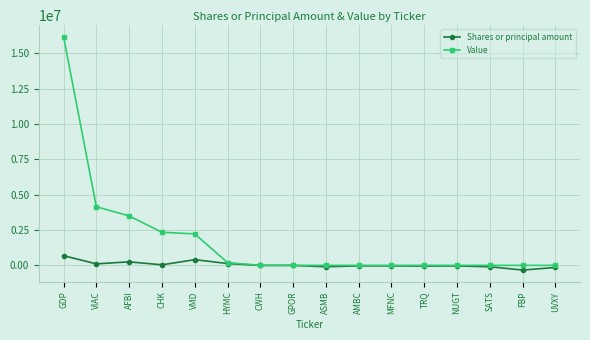

Is it true that Value equals 9741535 at CWH?

False